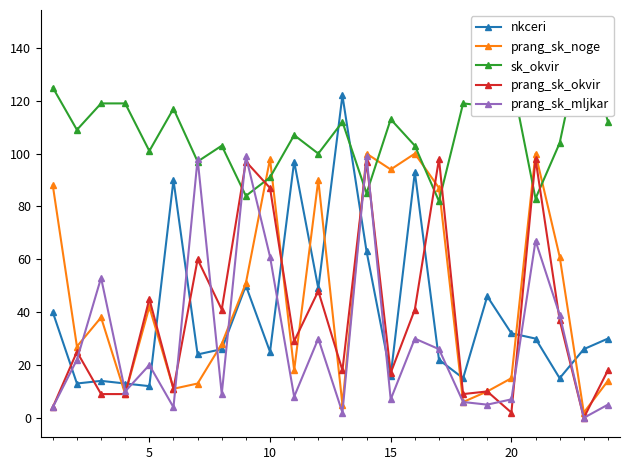

True or false: prang_sk_okvir has more than 2 interior local peaks.

True